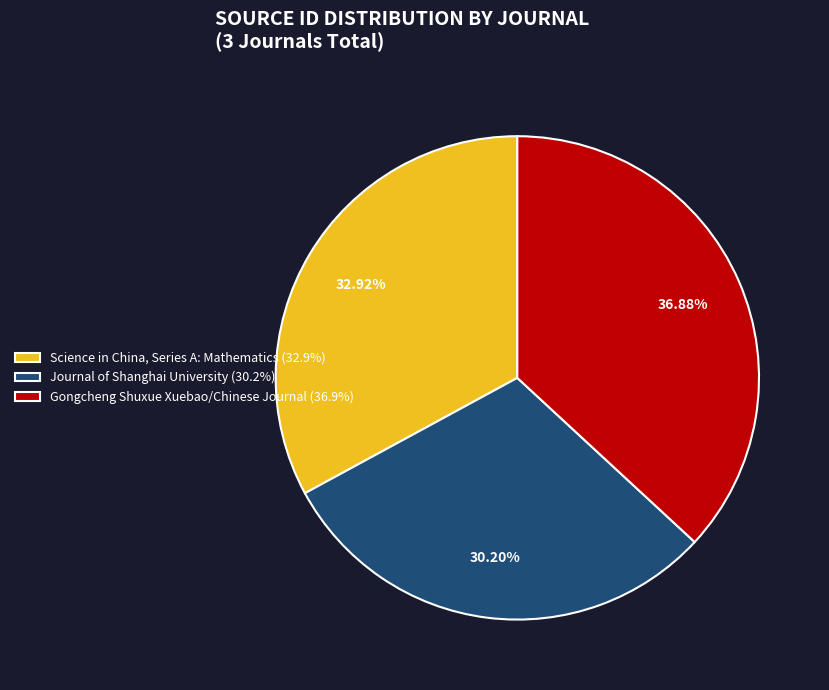

Approximately how many times larger is the value at Gongcheng Shuxue Xuebao/Chinese Journal (36.9%) compared to Journal of Shanghai University (30.2%)?

1.2